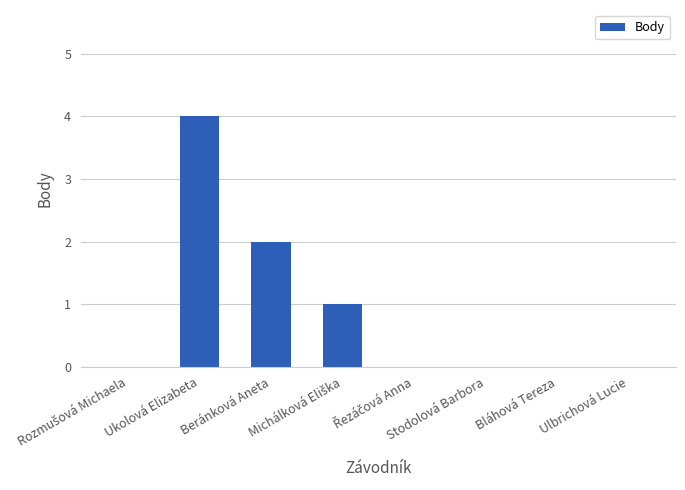

What is the average value?

1